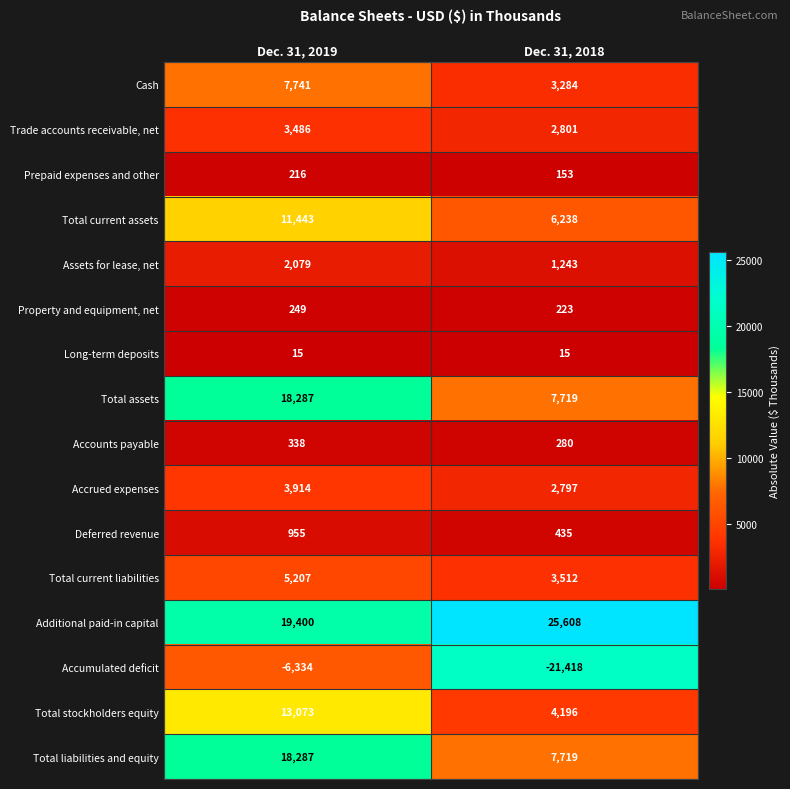

At which category is the sum across all series the highest?

Dec. 31, 2019